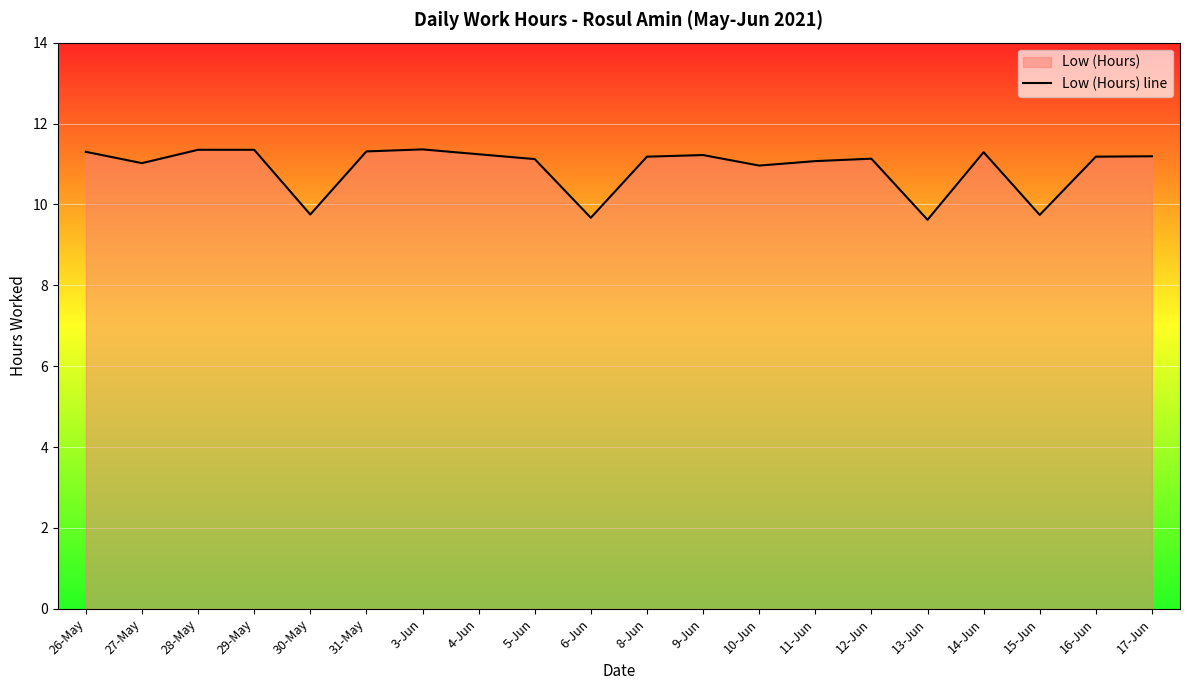

List the labels in order of value, smallest first.

13-Jun, 6-Jun, 15-Jun, 30-May, 10-Jun, 27-May, 11-Jun, 5-Jun, 12-Jun, 8-Jun, 16-Jun, 17-Jun, 9-Jun, 4-Jun, 14-Jun, 26-May, 31-May, 28-May, 29-May, 3-Jun